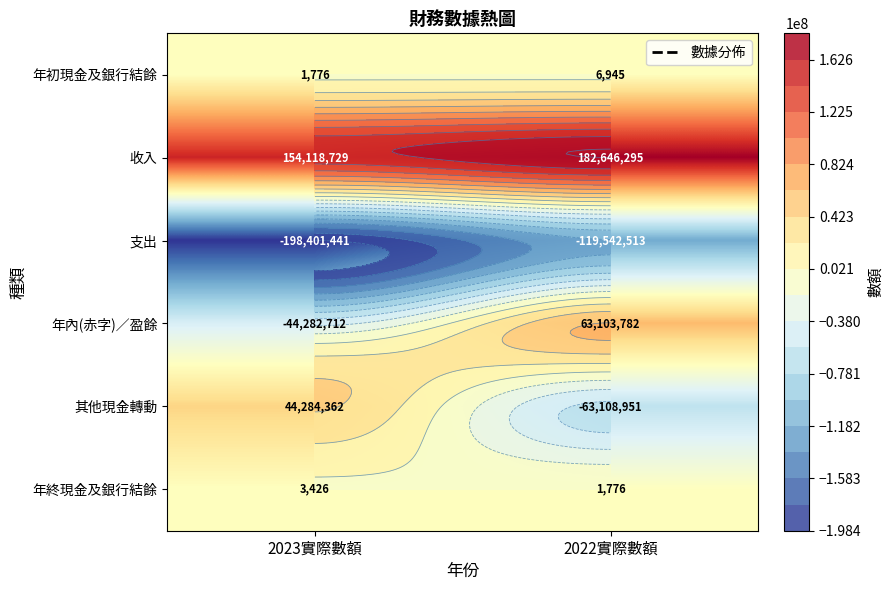

How many 支出 values are between -198401441 and -119542513?

2